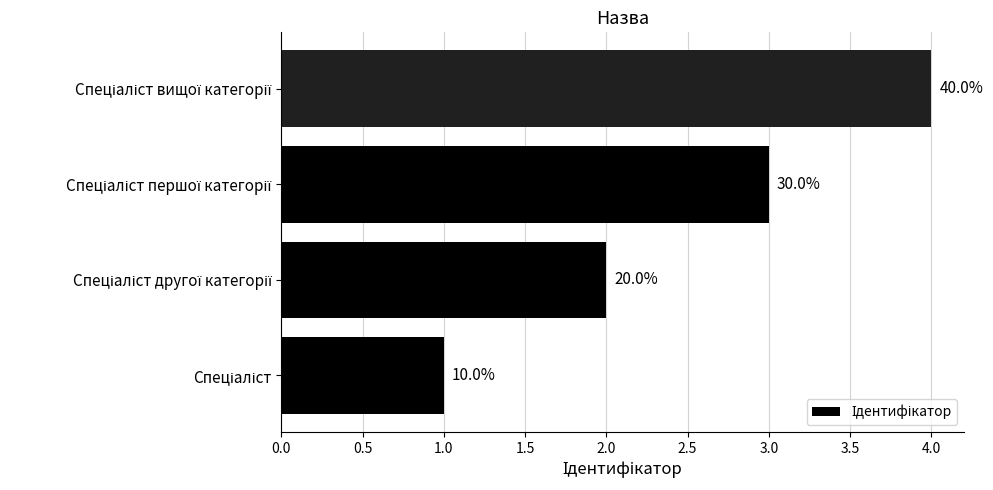

The chart shows a value of 1 at Спеціаліст. True or false?

False